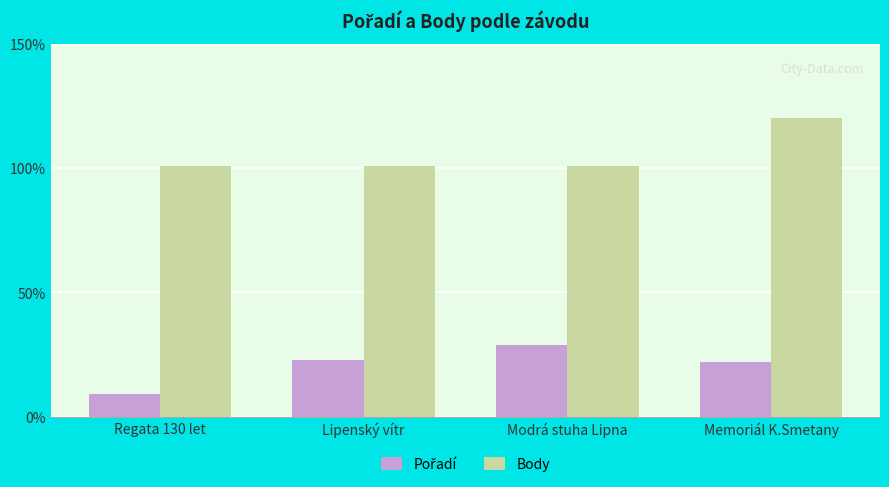

Is it true that Body equals 101 at Modrá stuha Lipna?

True